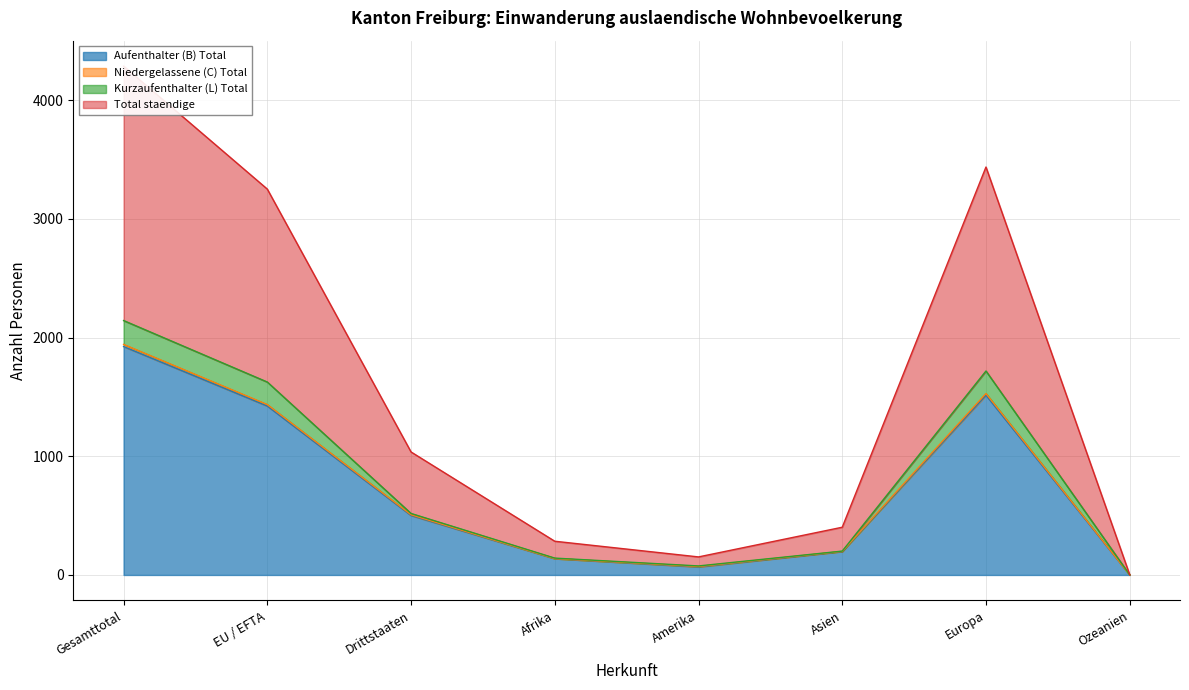

At which category does Aufenthalter (B) Total reach its first local valley?

Amerika